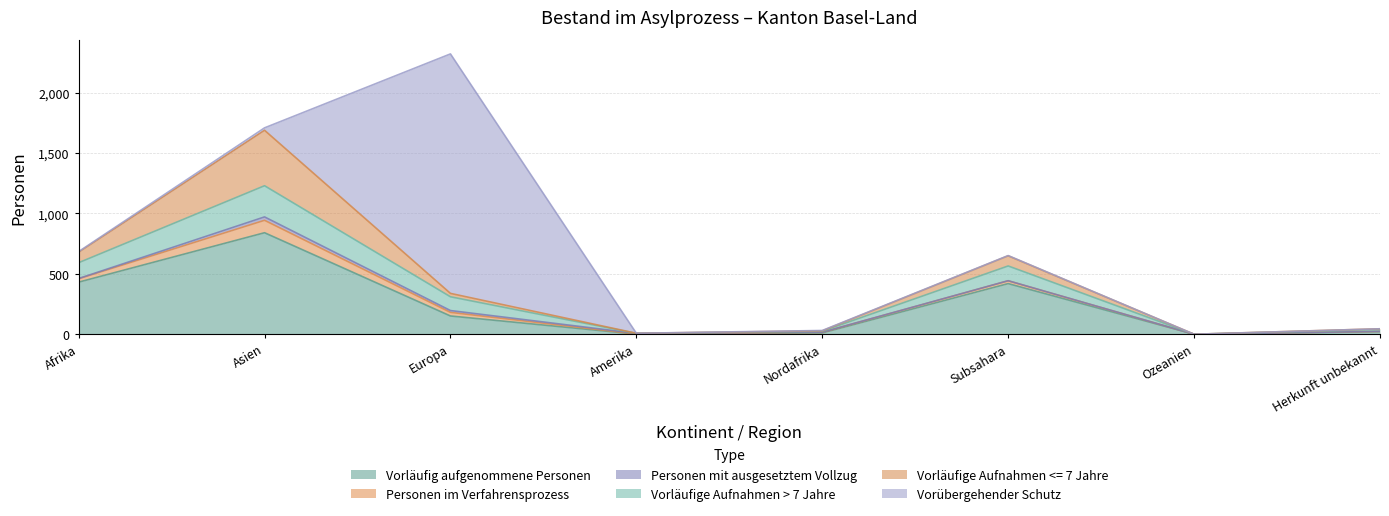

Reading left to right, what are all the values shown in this chart?

Vorläufig aufgenommene Personen: 431	840	151	1	11	419	0	21
Personen im Verfahrensprozess: 28	103	30	1	5	23	0	3
Personen mit ausgesetztem Vollzug: 2	28	15	5	1	1	0	0
Vorläufige Aufnahmen > 7 Jahre: 131	258	114	0	8	122	0	16
Vorläufige Aufnahmen <= 7 Jahre: 87	459	28	1	3	84	0	5
Vorübergehender Schutz: 5	20	1982	0	3	2	0	0